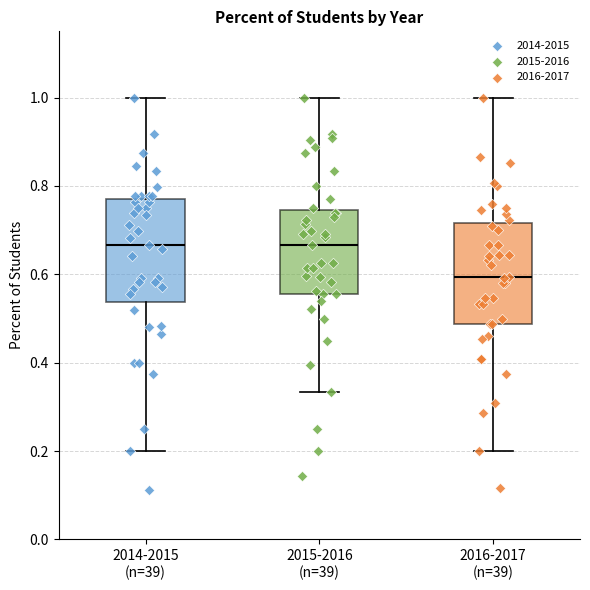

Reading left to right, read every box against the y-axis: the position of its median line, the range the box covers, and the ends of its whiskers. The values are not printed on the chart, so give them approximately, as read against the axis.

2014-2015 (n=39): median 0.66, box 0.54 to 0.78, whiskers 0.20 to 1.00
2015-2016 (n=39): median 0.66, box 0.56 to 0.74, whiskers 0.34 to 1.00
2016-2017 (n=39): median 0.60, box 0.48 to 0.72, whiskers 0.20 to 1.00